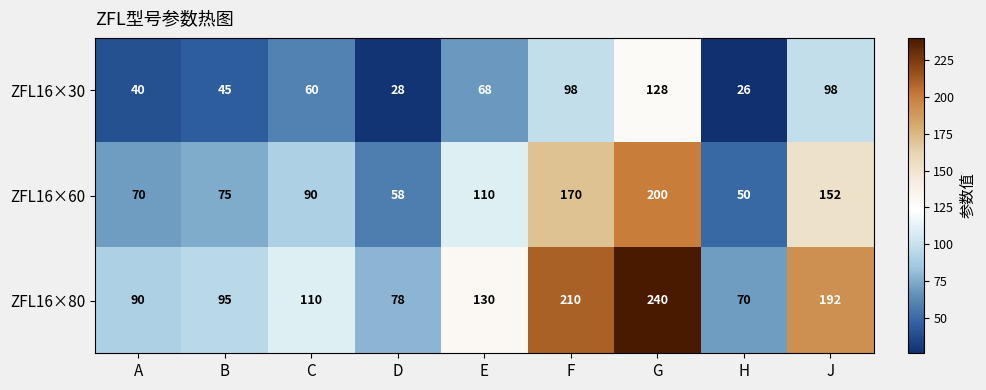

What is the difference between the maximum and minimum values in the ZFL16×60 series?

150